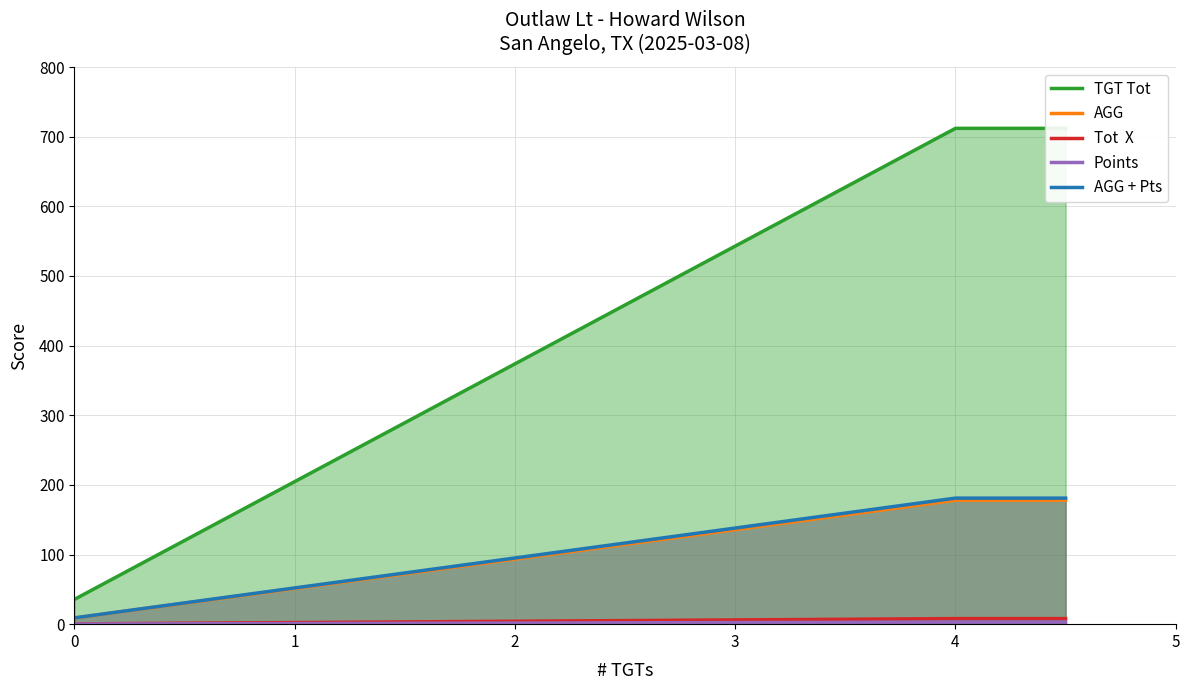

Does the chart display data point markers on the line(s)?

No